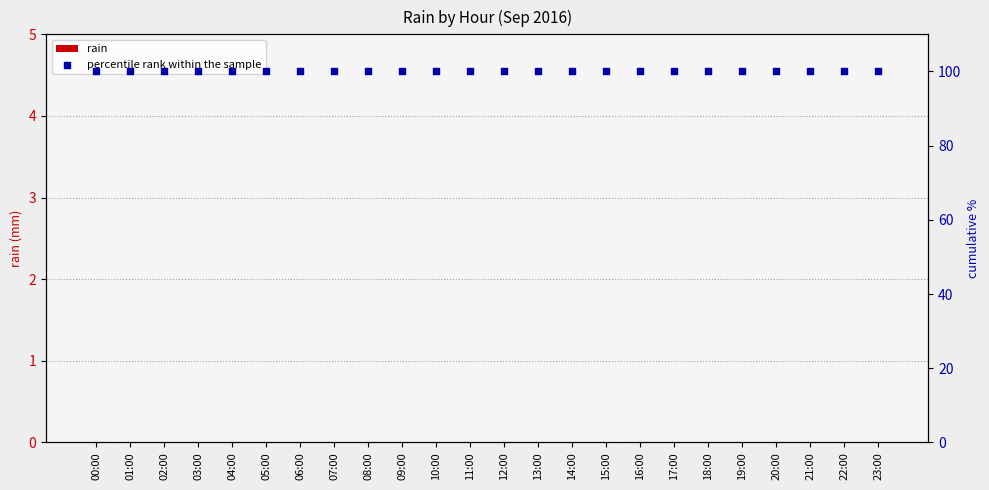

At how many categories does at least one series exceed 52?

24